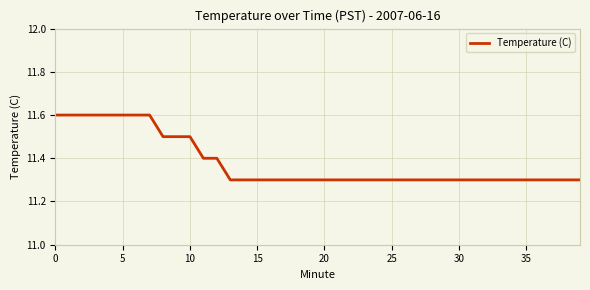

How many lines are shown in the chart?

1